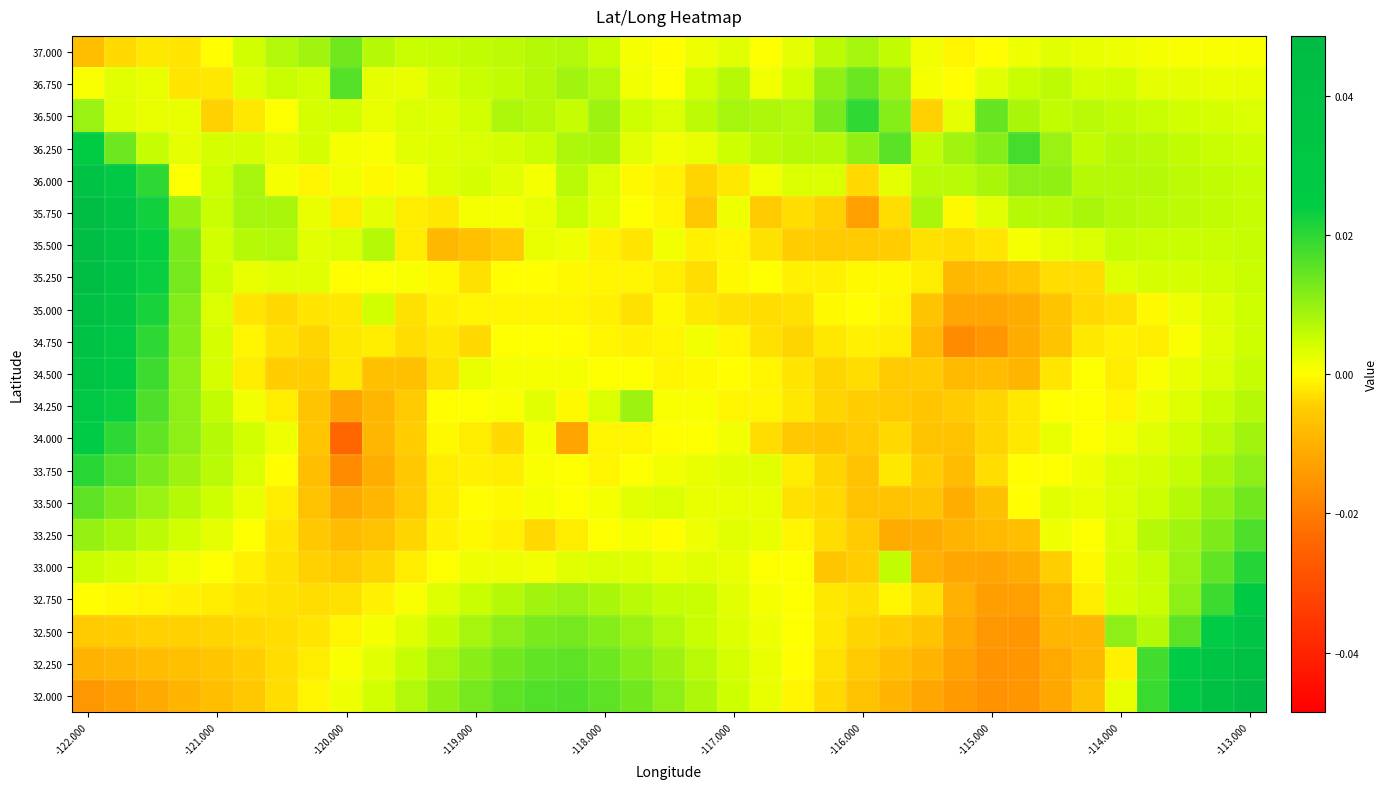

Reading left to right, what are all the values shown in this chart?

37.000: -0.0	-0.0	-0.0	-0.0	-0.0	0.0	0.0	0.0	0.0	0.0	0.0	0.0	0.0	0.0	0.0	0.0	0.0	0.0	-0.0	0.0	0.0	0.0	0.0	0.0	0.0	0.0	0.0	-0.0	-0.0	0.0	0.0	0.0	0.0	0.0	0.0	0.0	0.0
36.750: 0.0	0.0	0.0	-0.0	-0.0	0.0	0.0	0.0	0.0	0.0	0.0	0.0	0.0	0.0	0.0	0.0	0.0	0.0	0.0	0.0	0.0	0.0	0.0	0.0	0.0	0.0	0.0	-0.0	0.0	0.0	0.0	0.0	0.0	0.0	0.0	0.0	0.0
36.500: 0.0	0.0	0.0	0.0	-0.0	-0.0	0.0	0.0	0.0	0.0	0.0	0.0	0.0	0.0	0.0	0.0	0.0	0.0	0.0	0.0	0.0	0.0	0.0	0.0	0.0	0.0	-0.0	0.0	0.0	0.0	0.0	0.0	0.0	0.0	0.0	0.0	0.0
36.250: 0.0	0.0	0.0	0.0	0.0	0.0	0.0	0.0	0.0	0.0	0.0	0.0	0.0	0.0	0.0	0.0	0.0	0.0	0.0	0.0	0.0	0.0	0.0	0.0	0.0	0.0	0.0	0.0	0.0	0.0	0.0	0.0	0.0	0.0	0.0	0.0	0.0
36.000: 0.0	0.0	0.0	0.0	0.0	0.0	0.0	-0.0	0.0	-0.0	0.0	0.0	0.0	0.0	0.0	0.0	0.0	-0.0	-0.0	-0.0	-0.0	0.0	0.0	0.0	-0.0	0.0	0.0	0.0	0.0	0.0	0.0	0.0	0.0	0.0	0.0	0.0	0.0
35.750: 0.0	0.0	0.0	0.0	0.0	0.0	0.0	0.0	-0.0	0.0	-0.0	-0.0	0.0	0.0	0.0	0.0	0.0	0.0	-0.0	-0.0	0.0	-0.0	-0.0	-0.0	-0.0	-0.0	0.0	-0.0	0.0	0.0	0.0	0.0	0.0	0.0	0.0	0.0	0.0
35.500: 0.0	0.0	0.0	0.0	0.0	0.0	0.0	0.0	0.0	0.0	-0.0	-0.0	-0.0	-0.0	0.0	0.0	-0.0	-0.0	0.0	-0.0	-0.0	-0.0	-0.0	-0.0	-0.0	-0.0	-0.0	-0.0	-0.0	0.0	0.0	0.0	0.0	0.0	0.0	0.0	0.0
35.250: 0.0	0.0	0.0	0.0	0.0	0.0	0.0	0.0	-0.0	0.0	0.0	-0.0	-0.0	-0.0	-0.0	-0.0	-0.0	-0.0	-0.0	-0.0	-0.0	0.0	-0.0	-0.0	-0.0	-0.0	-0.0	-0.0	-0.0	-0.0	-0.0	-0.0	0.0	0.0	0.0	0.0	0.0
35.000: 0.0	0.0	0.0	0.0	0.0	-0.0	-0.0	-0.0	-0.0	0.0	-0.0	-0.0	-0.0	-0.0	-0.0	-0.0	-0.0	-0.0	-0.0	-0.0	-0.0	-0.0	-0.0	-0.0	-0.0	-0.0	-0.0	-0.0	-0.0	-0.0	-0.0	-0.0	-0.0	-0.0	0.0	0.0	0.0
34.750: 0.0	0.0	0.0	0.0	0.0	-0.0	-0.0	-0.0	-0.0	-0.0	-0.0	-0.0	-0.0	0.0	0.0	-0.0	-0.0	-0.0	-0.0	0.0	-0.0	-0.0	-0.0	-0.0	-0.0	-0.0	-0.0	-0.0	-0.0	-0.0	-0.0	-0.0	-0.0	-0.0	0.0	0.0	0.0
34.500: 0.0	0.0	0.0	0.0	0.0	-0.0	-0.0	-0.0	-0.0	-0.0	-0.0	-0.0	0.0	0.0	0.0	0.0	0.0	0.0	-0.0	-0.0	-0.0	-0.0	-0.0	-0.0	-0.0	-0.0	-0.0	-0.0	-0.0	-0.0	-0.0	0.0	-0.0	0.0	0.0	0.0	0.0
34.250: 0.0	0.0	0.0	0.0	0.0	0.0	-0.0	-0.0	-0.0	-0.0	-0.0	-0.0	0.0	0.0	0.0	-0.0	0.0	0.0	0.0	0.0	-0.0	-0.0	-0.0	-0.0	-0.0	-0.0	-0.0	-0.0	-0.0	-0.0	-0.0	0.0	-0.0	0.0	0.0	0.0	0.0
34.000: 0.0	0.0	0.0	0.0	0.0	0.0	0.0	-0.0	-0.0	-0.0	-0.0	-0.0	-0.0	-0.0	0.0	-0.0	-0.0	-0.0	-0.0	0.0	0.0	-0.0	-0.0	-0.0	-0.0	-0.0	-0.0	-0.0	-0.0	-0.0	0.0	0.0	0.0	0.0	0.0	0.0	0.0
33.750: 0.0	0.0	0.0	0.0	0.0	0.0	-0.0	-0.0	-0.0	-0.0	-0.0	-0.0	-0.0	-0.0	0.0	0.0	-0.0	0.0	0.0	0.0	0.0	0.0	-0.0	-0.0	-0.0	-0.0	-0.0	-0.0	-0.0	-0.0	0.0	0.0	0.0	0.0	0.0	0.0	0.0
33.500: 0.0	0.0	0.0	0.0	0.0	0.0	-0.0	-0.0	-0.0	-0.0	-0.0	-0.0	-0.0	-0.0	0.0	0.0	0.0	0.0	0.0	0.0	0.0	0.0	-0.0	-0.0	-0.0	-0.0	-0.0	-0.0	-0.0	-0.0	0.0	0.0	0.0	0.0	0.0	0.0	0.0
33.250: 0.0	0.0	0.0	0.0	0.0	0.0	-0.0	-0.0	-0.0	-0.0	-0.0	-0.0	-0.0	-0.0	-0.0	-0.0	0.0	0.0	-0.0	0.0	0.0	0.0	-0.0	-0.0	-0.0	-0.0	-0.0	-0.0	-0.0	-0.0	0.0	0.0	0.0	0.0	0.0	0.0	0.0
33.000: 0.0	0.0	0.0	0.0	0.0	-0.0	-0.0	-0.0	-0.0	-0.0	-0.0	0.0	0.0	0.0	0.0	0.0	0.0	0.0	0.0	0.0	0.0	0.0	0.0	-0.0	-0.0	0.0	-0.0	-0.0	-0.0	-0.0	-0.0	-0.0	0.0	0.0	0.0	0.0	0.0
32.750: -0.0	-0.0	-0.0	-0.0	-0.0	-0.0	-0.0	-0.0	-0.0	-0.0	0.0	0.0	0.0	0.0	0.0	0.0	0.0	0.0	0.0	0.0	0.0	0.0	0.0	-0.0	-0.0	-0.0	-0.0	-0.0	-0.0	-0.0	-0.0	-0.0	0.0	0.0	0.0	0.0	0.0
32.500: -0.0	-0.0	-0.0	-0.0	-0.0	-0.0	-0.0	-0.0	-0.0	0.0	0.0	0.0	0.0	0.0	0.0	0.0	0.0	0.0	0.0	0.0	0.0	0.0	0.0	-0.0	-0.0	-0.0	-0.0	-0.0	-0.0	-0.0	-0.0	-0.0	0.0	0.0	0.0	0.0	0.0
32.250: -0.0	-0.0	-0.0	-0.0	-0.0	-0.0	-0.0	-0.0	0.0	0.0	0.0	0.0	0.0	0.0	0.0	0.0	0.0	0.0	0.0	0.0	0.0	0.0	-0.0	-0.0	-0.0	-0.0	-0.0	-0.0	-0.0	-0.0	-0.0	-0.0	-0.0	0.0	0.0	0.0	0.0
32.000: -0.0	-0.0	-0.0	-0.0	-0.0	-0.0	-0.0	-0.0	0.0	0.0	0.0	0.0	0.0	0.0	0.0	0.0	0.0	0.0	0.0	0.0	0.0	0.0	-0.0	-0.0	-0.0	-0.0	-0.0	-0.0	-0.0	-0.0	-0.0	-0.0	0.0	0.0	0.0	0.0	0.0